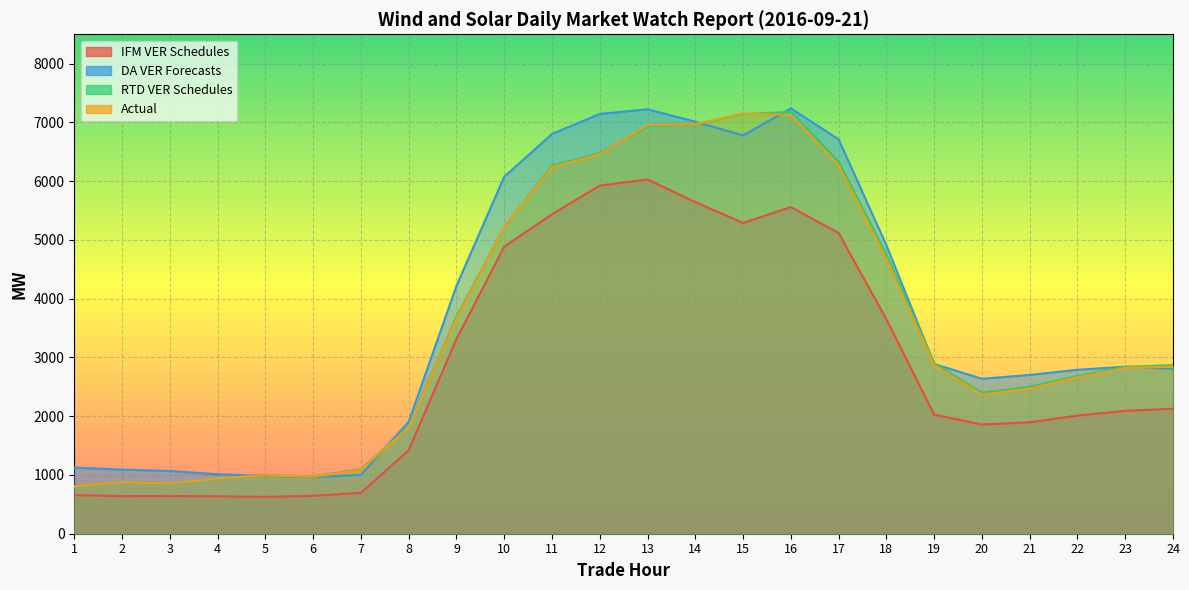

Does the chart display data point markers on the line(s)?

No